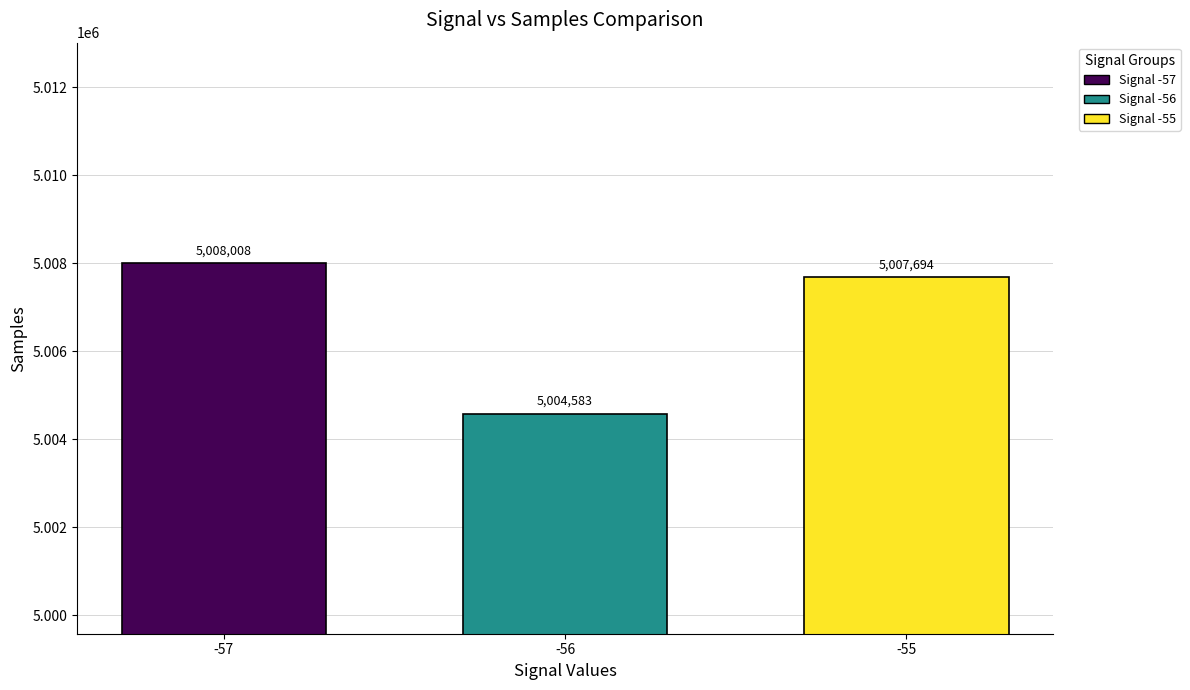

Reading left to right, list all the values displayed in this chart.

5008008	5004583	5007694